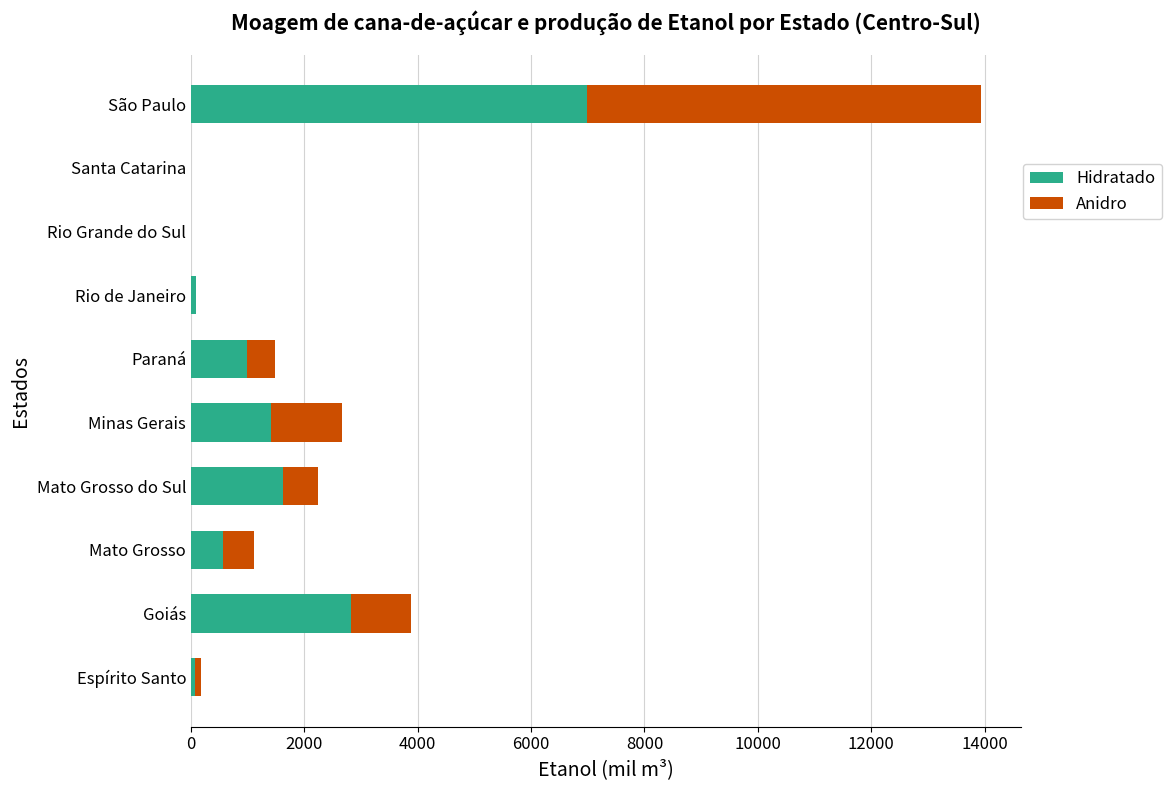

At which category is the sum across all series the highest?

São Paulo